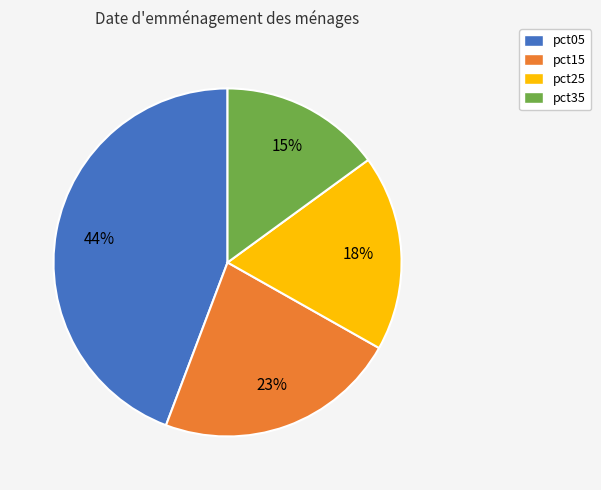

Is there any slice that represents more than half of the pie?

No